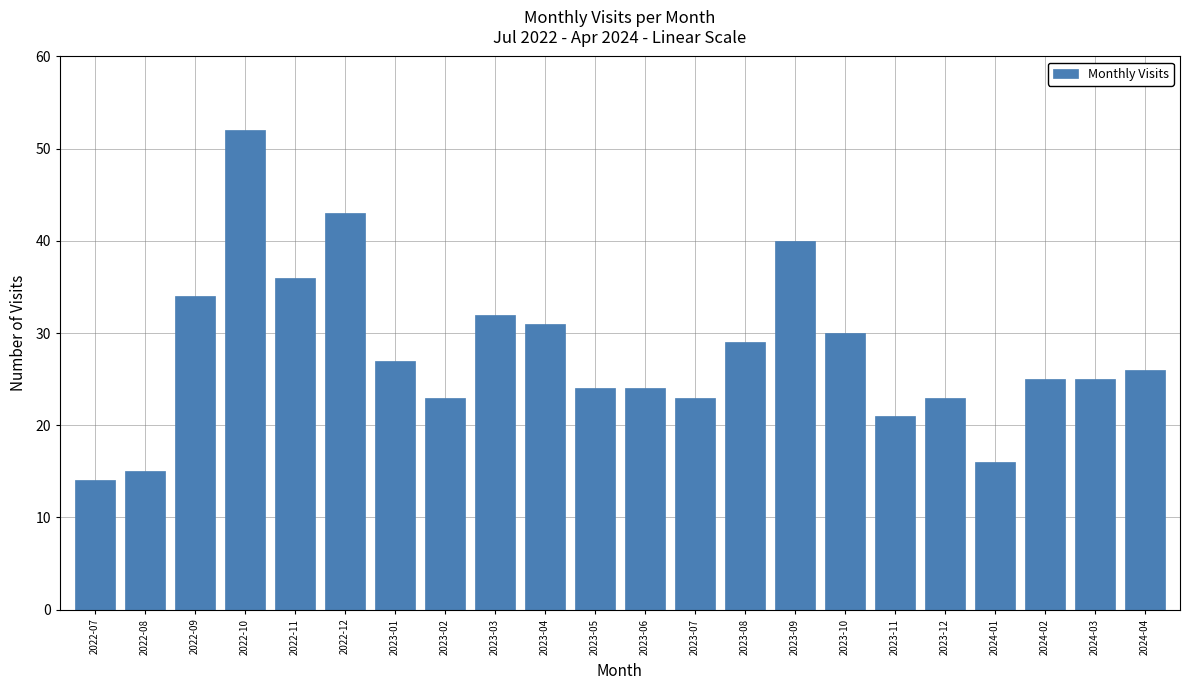

Reading right to left, extract all data points from this chart.

26	25	25	16	23	21	30	40	29	23	24	24	31	32	23	27	43	36	52	34	15	14